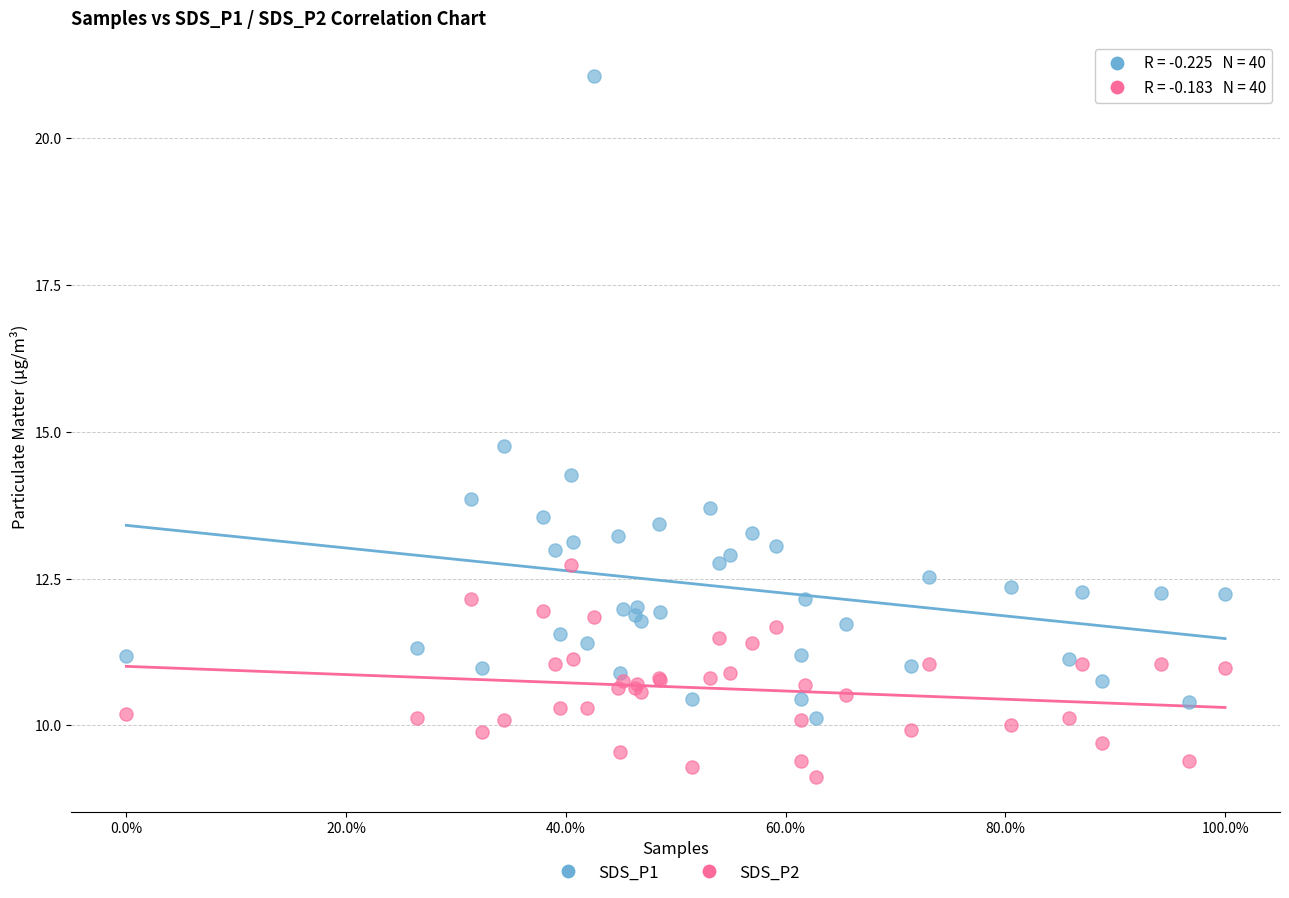

Which series contains the lowest Y value?

SDS_P2